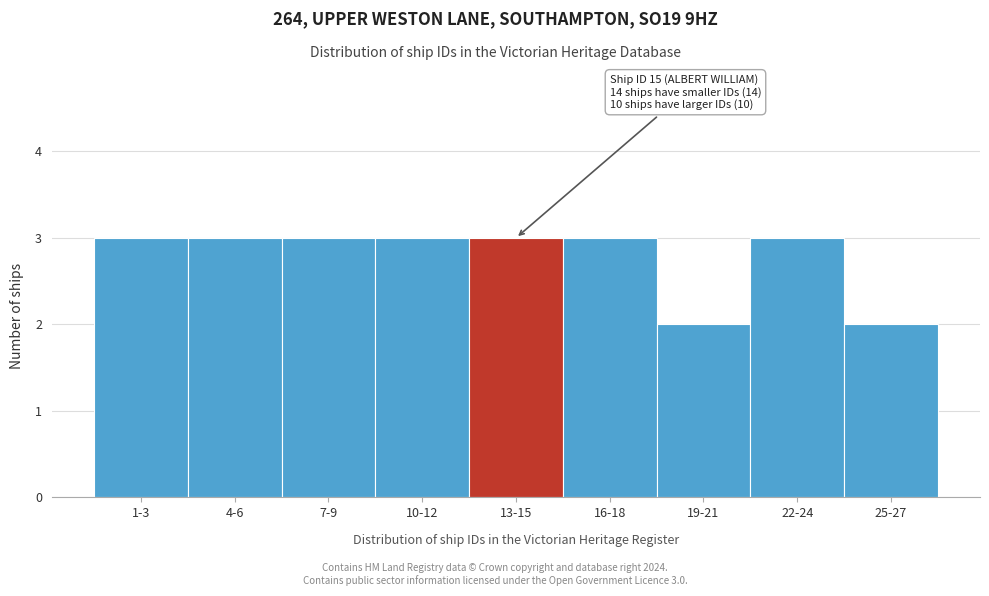

Reading left to right, extract all data points from this chart.

1-3=3	4-6=3	7-9=3	10-12=3	13-15=3	16-18=3	19-21=2	22-24=3	25-27=2